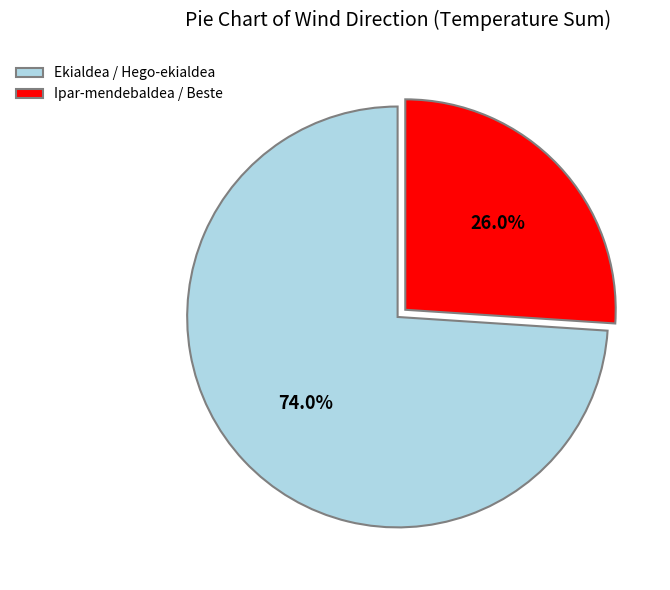

Is Ipar-mendebaldea / Beste the majority of the pie?

No